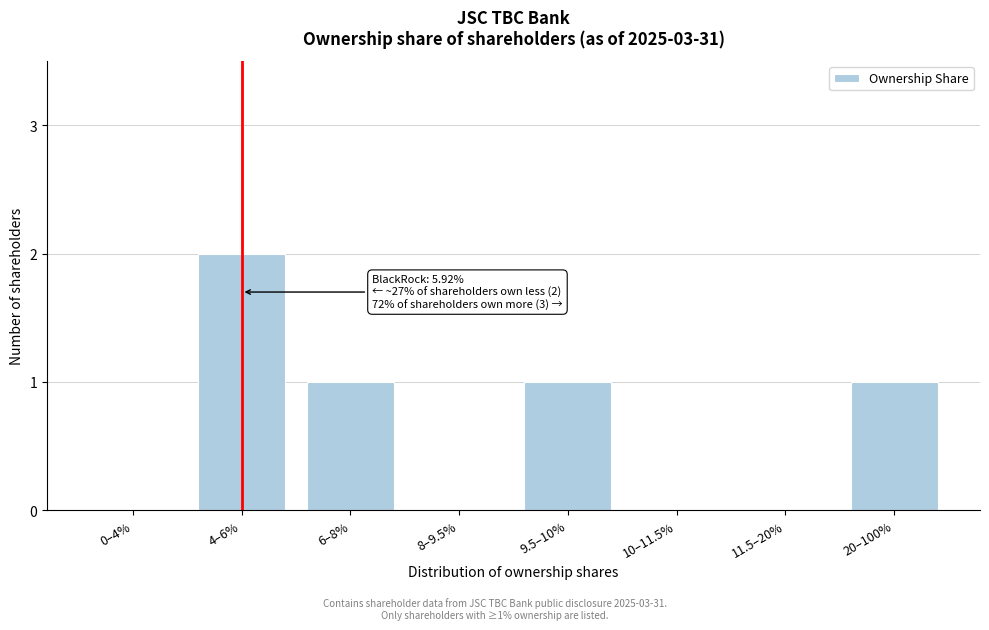

Reading left to right, transcribe all the data shown in this chart.

0–4%=0	4–6%=2	6–8%=1	8–9.5%=0	9.5–10%=1	10–11.5%=0	11.5–20%=0	20–100%=1